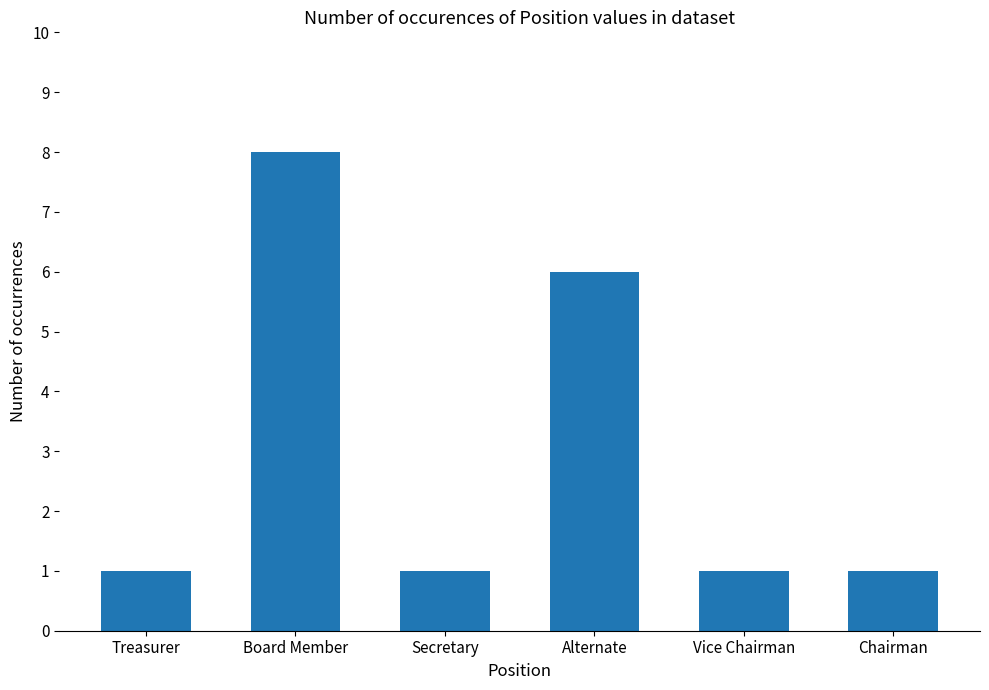

What is the value of the 6th bar from the left?

1